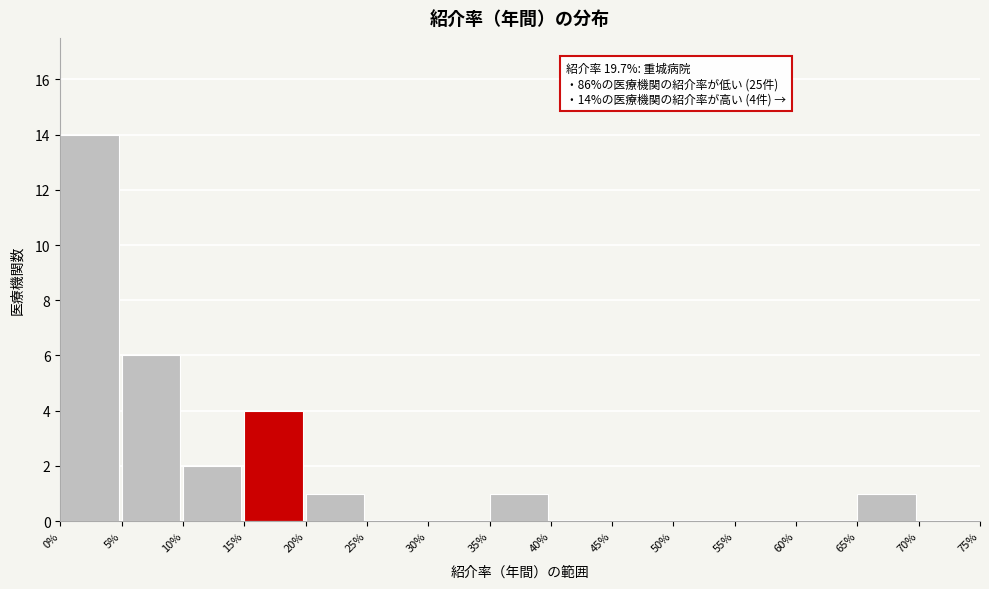

Over which range of the x-axis is the bar tallest?

0% to 5%